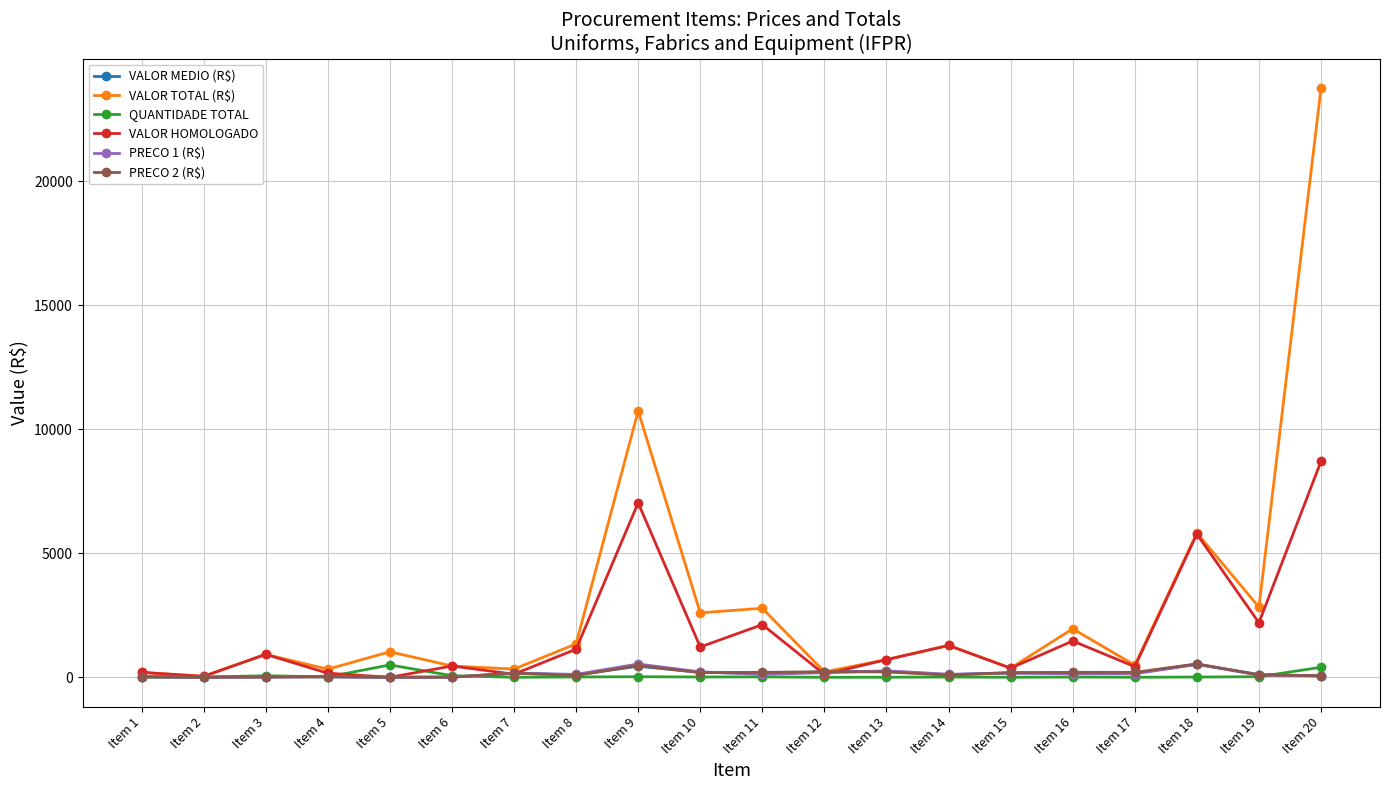

True or false: VALOR MEDIO (R$) has more than 2 points higher than both neighbors.

True